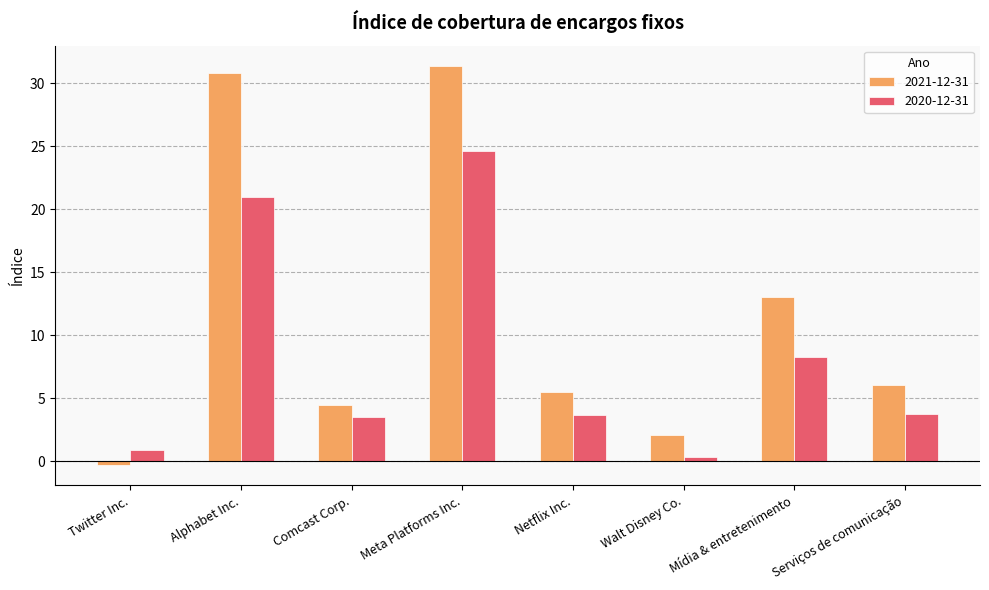

What is the average value of the 2021-12-31 series?

11.6